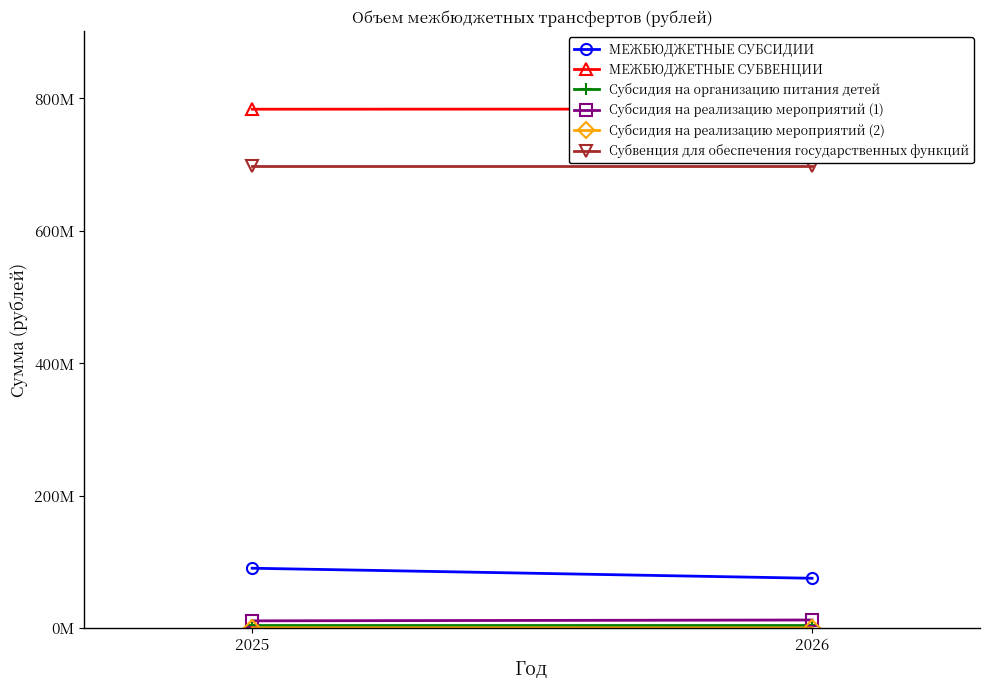

What is the minimum value shown in the chart?

484000